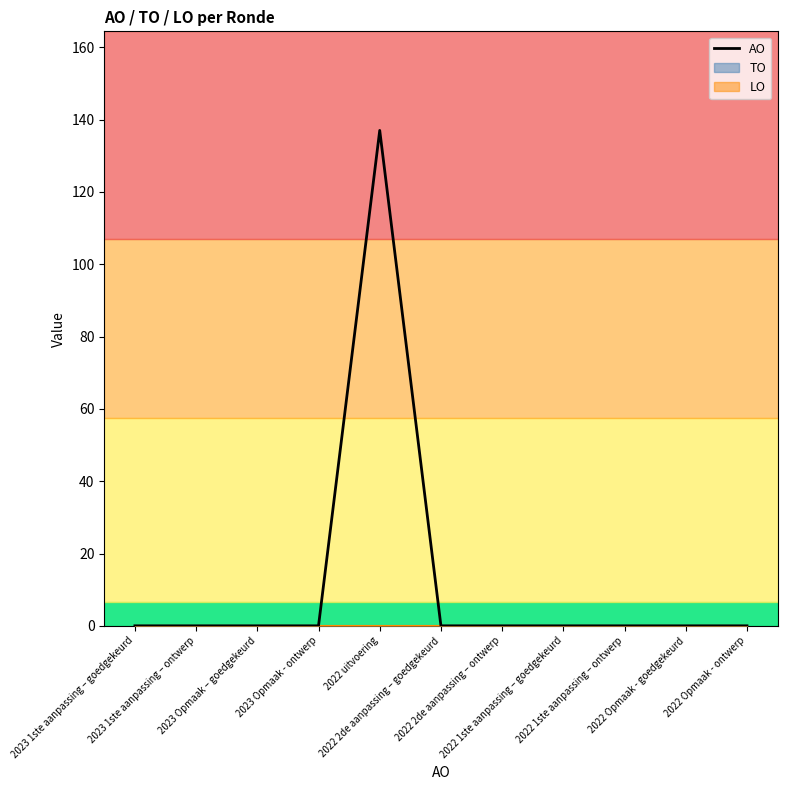

How many points are higher than both their immediate neighbors (excluding endpoints)?

1